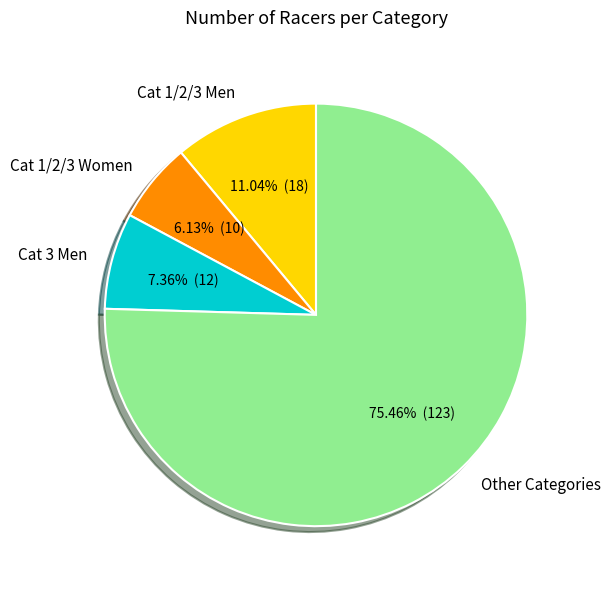

Which has a higher value, Cat 3 Men or Cat 1/2/3 Women?

Cat 3 Men